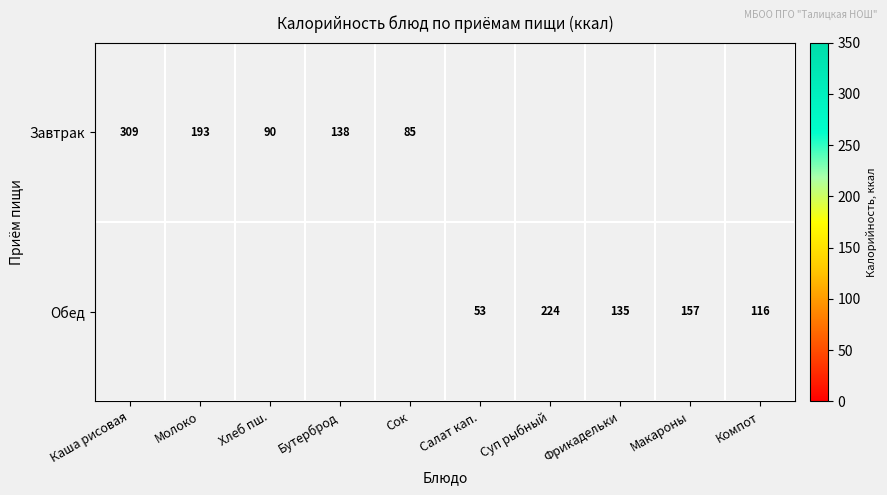

The Обед series shows 74 at Макароны. True or false?

False